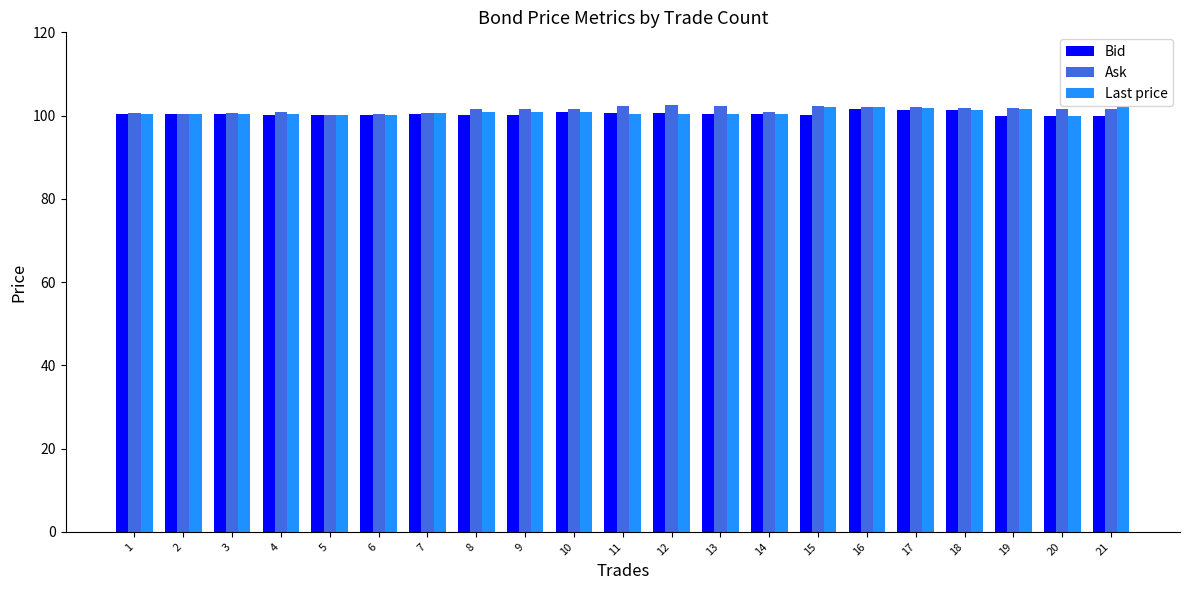

What is the total value across all series at 18?

304.5